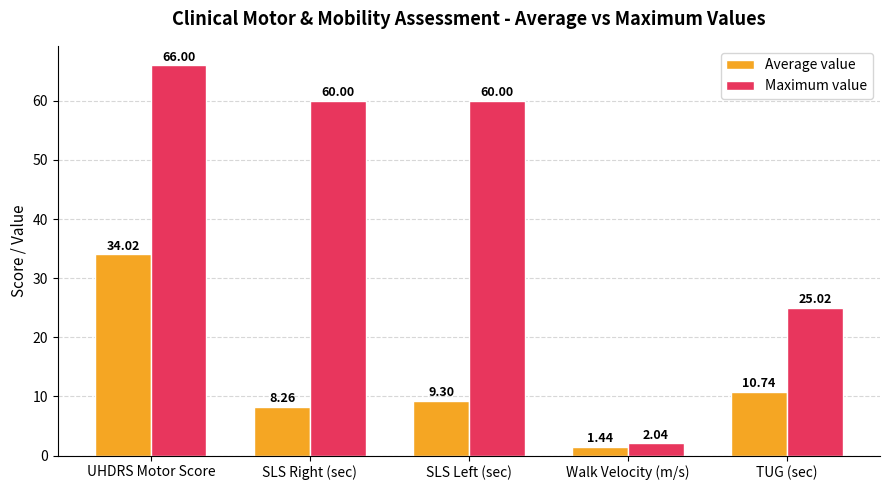

Rank the series at TUG (sec) from lowest to highest value.

Average value, Maximum value